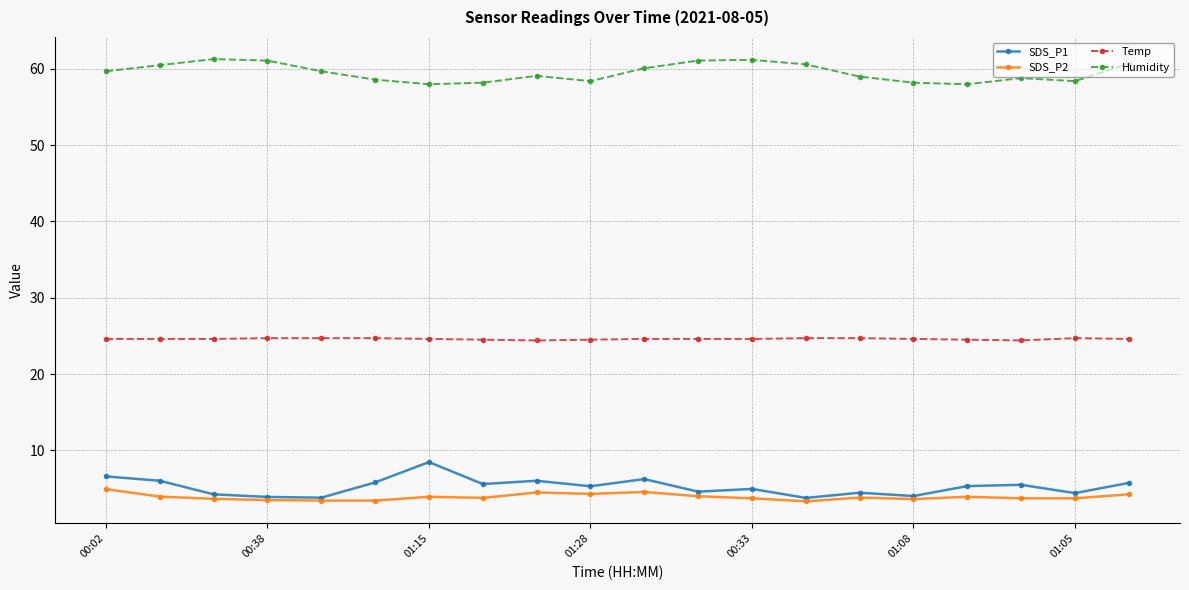

Which series has the largest total across all categories?

Humidity